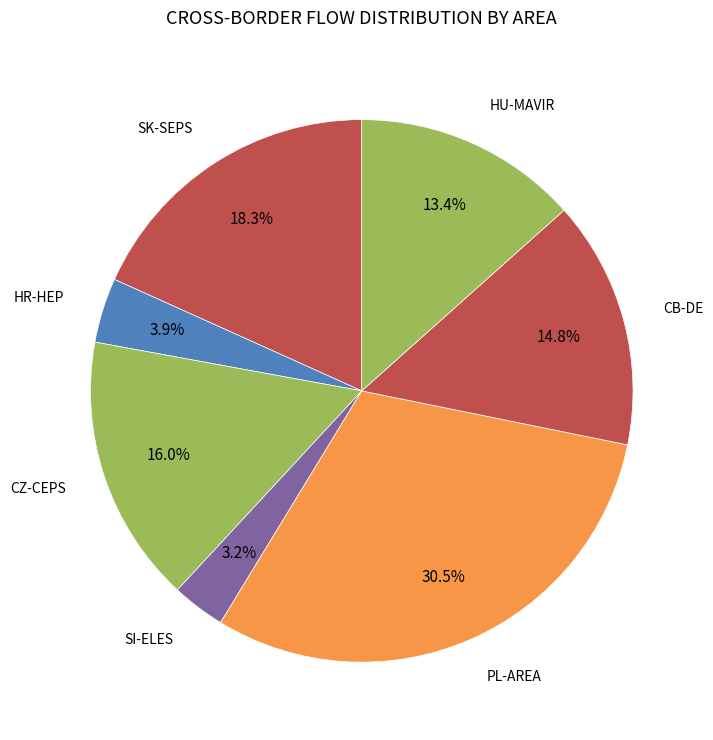

Rank the categories by value from highest to lowest.

PL-AREA, SK-SEPS, CZ-CEPS, CB-DE, HU-MAVIR, HR-HEP, SI-ELES